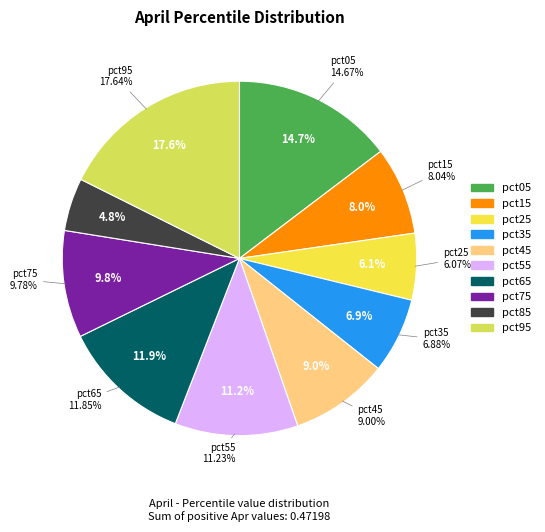

To the nearest percent, what percentage of the pie is pct35?

7%